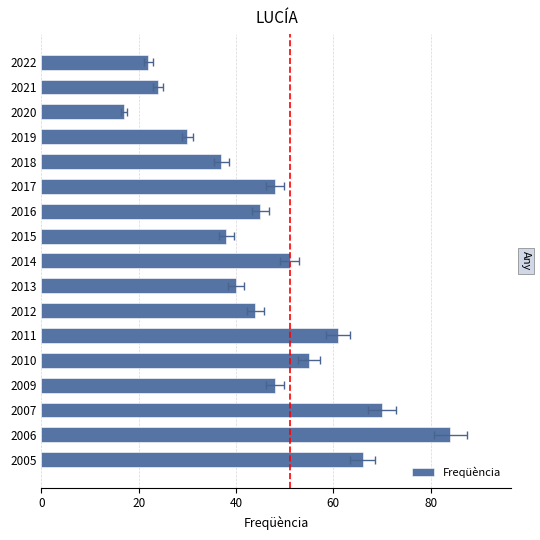

Reading left to right, list all the values displayed in this chart.

22	24	17	30	37	48	45	38	51	40	44	61	55	48	70	84	66